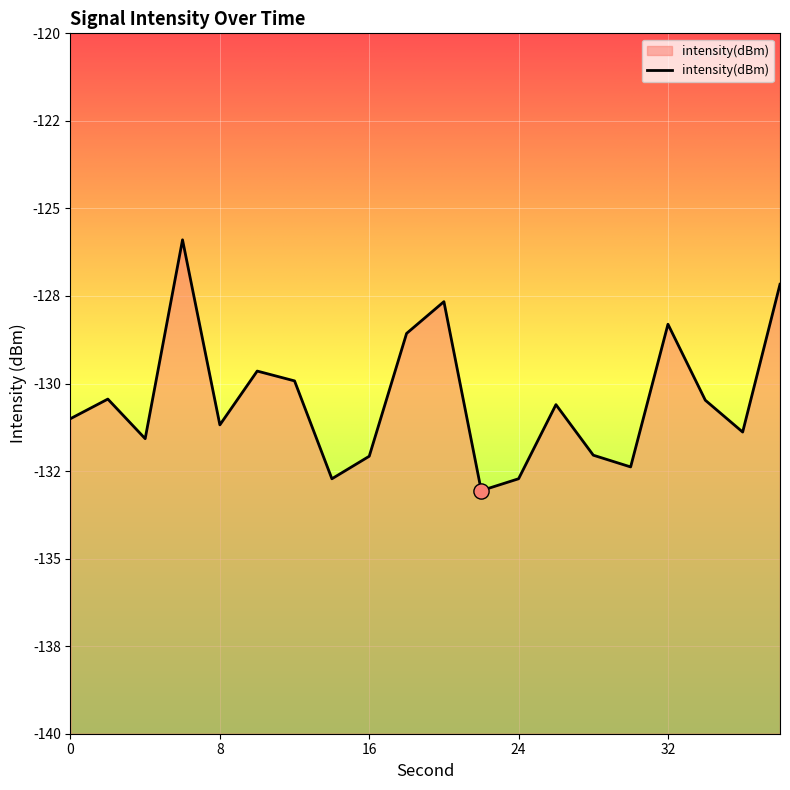

What is the change in value from 18 to 26?

-2.0